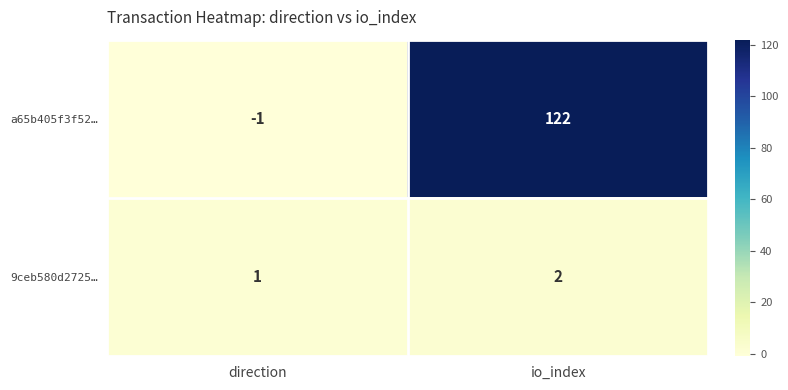

What is the difference between the maximum and minimum values in the a65b405f3f52… series?

123